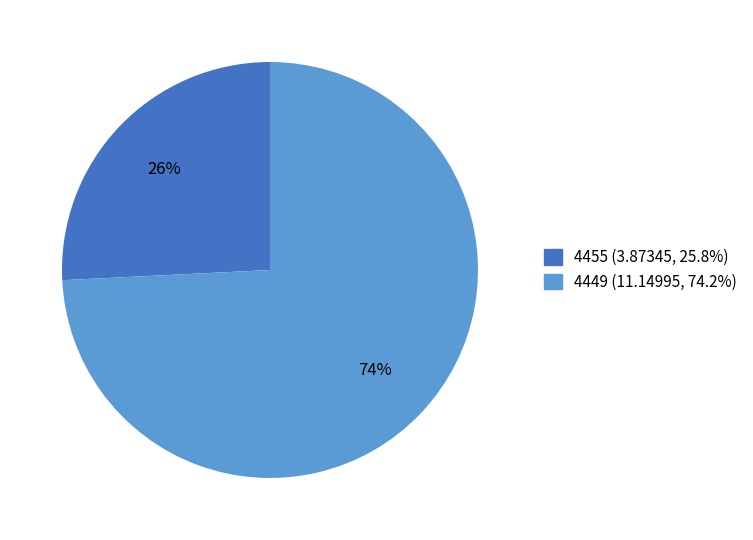

True or false: 4455 accounts for 15% of the total.

False